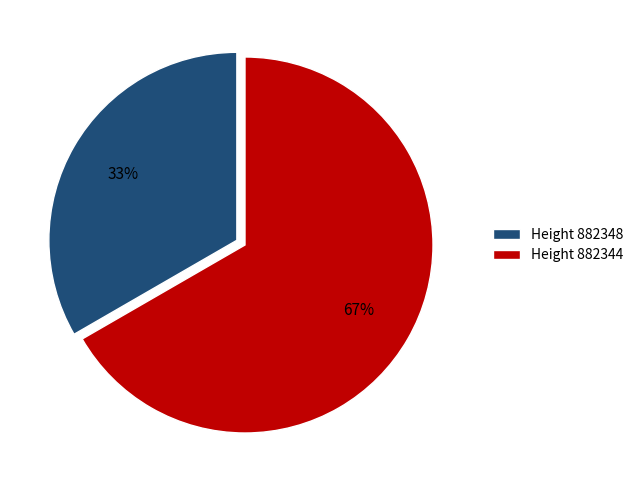

Which slice is the smallest?

Height 882348